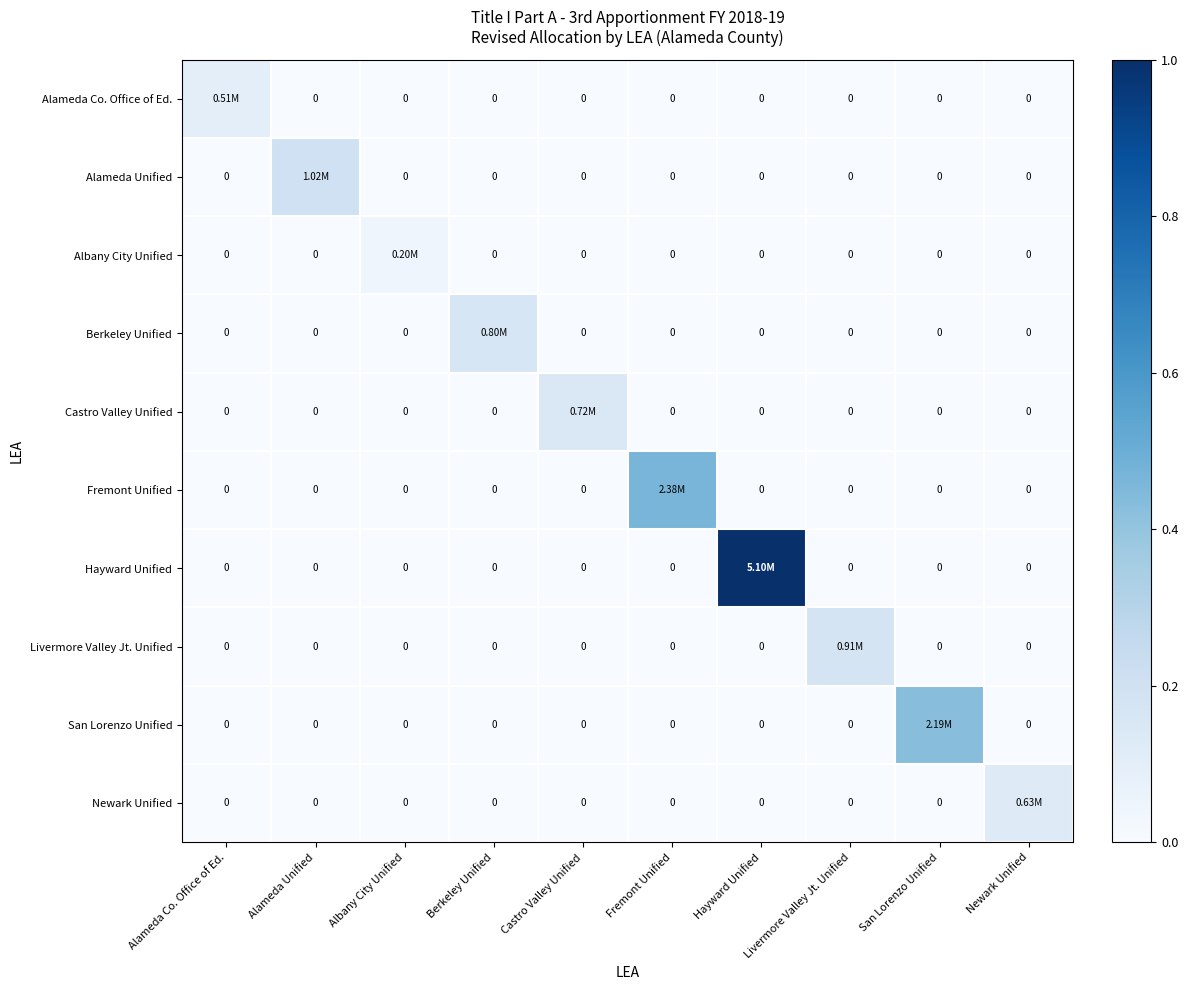

The value of Alameda Unified at Alameda Unified is 0.3. True or false?

False